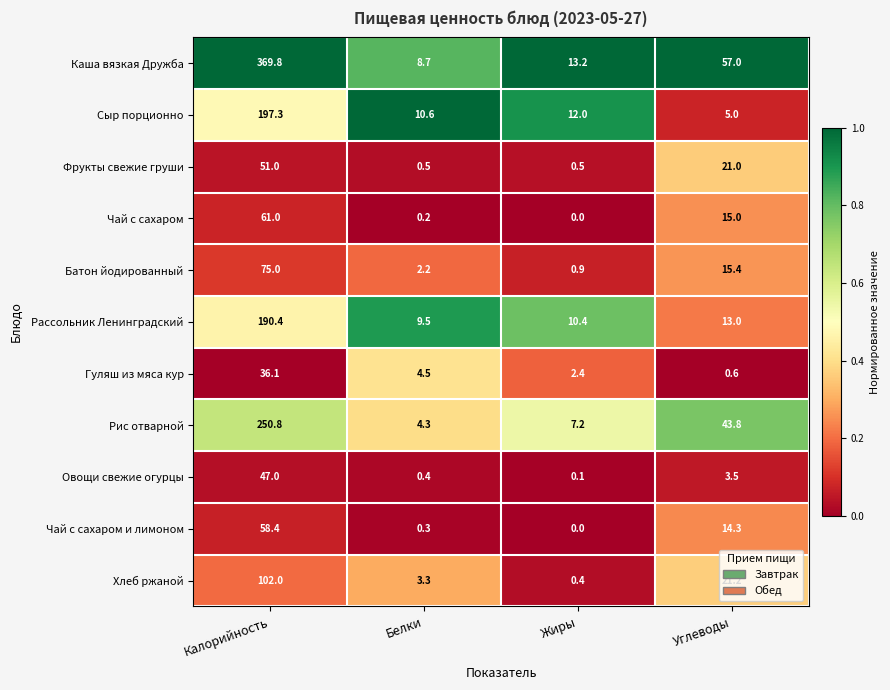

What is the average value of the Сыр порционно series?

56.2